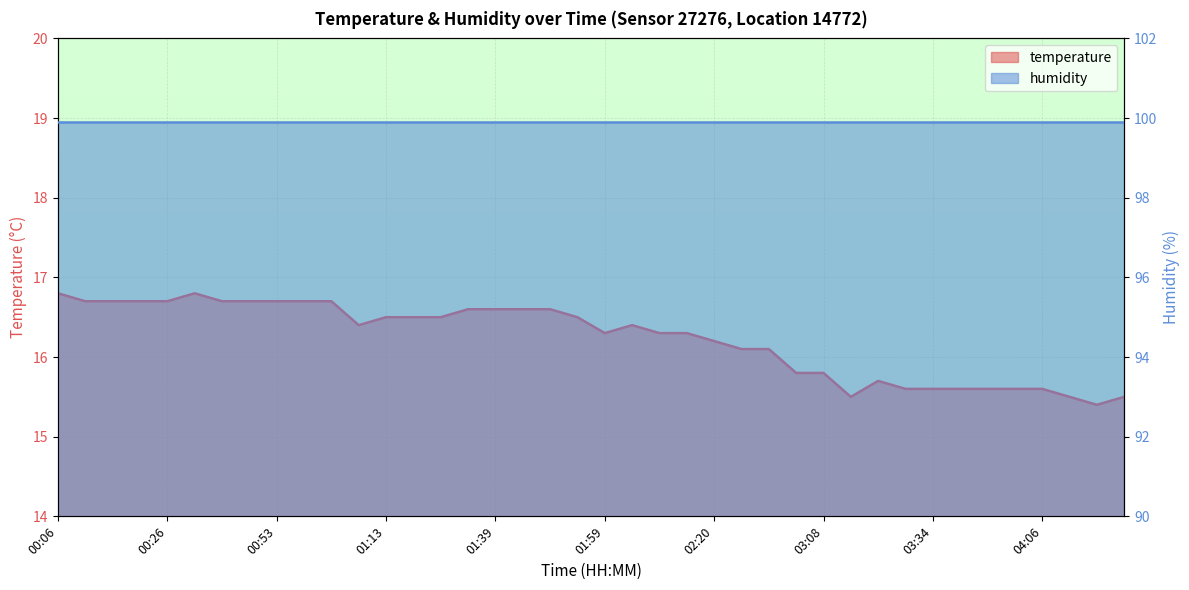

Reading left to right, extract all data points from this chart.

00:06=16.8	00:11=16.7	00:16=16.7	00:21=16.7	00:26=16.7	00:31=16.8	00:36=16.7	00:47=16.7	00:53=16.7	00:58=16.7	01:03=16.7	01:08=16.4	01:13=16.5	01:18=16.5	01:29=16.5	01:34=16.6	01:39=16.6	01:44=16.6	01:49=16.6	01:54=16.5	01:59=16.3	02:04=16.4	02:09=16.3	02:14=16.3	02:20=16.2	02:25=16.1	02:30=16.1	03:03=15.8	03:08=15.8	03:19=15.5	03:24=15.7	03:29=15.6	03:34=15.6	03:39=15.6	03:50=15.6	03:55=15.6	04:06=15.6	04:11=15.5	04:16=15.4	04:22=15.5